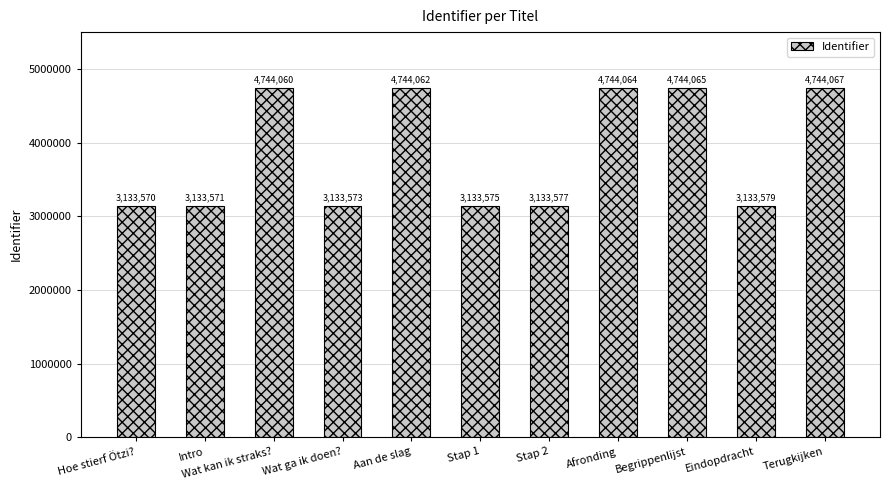

How many distinct data groups are displayed?

1